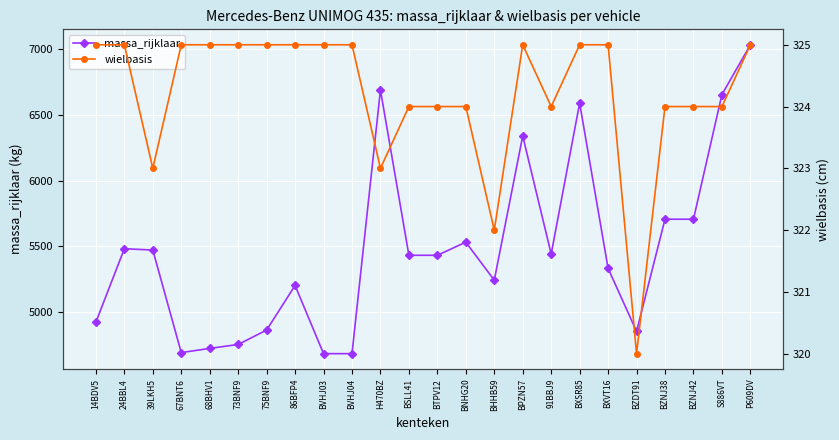

Is this an area chart (filled region under the line)?

No